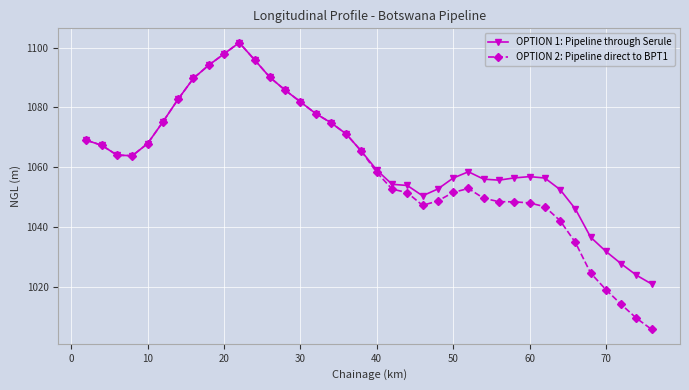

What is the lowest value of the OPTION 1: Pipeline through Serule series?

1020.9